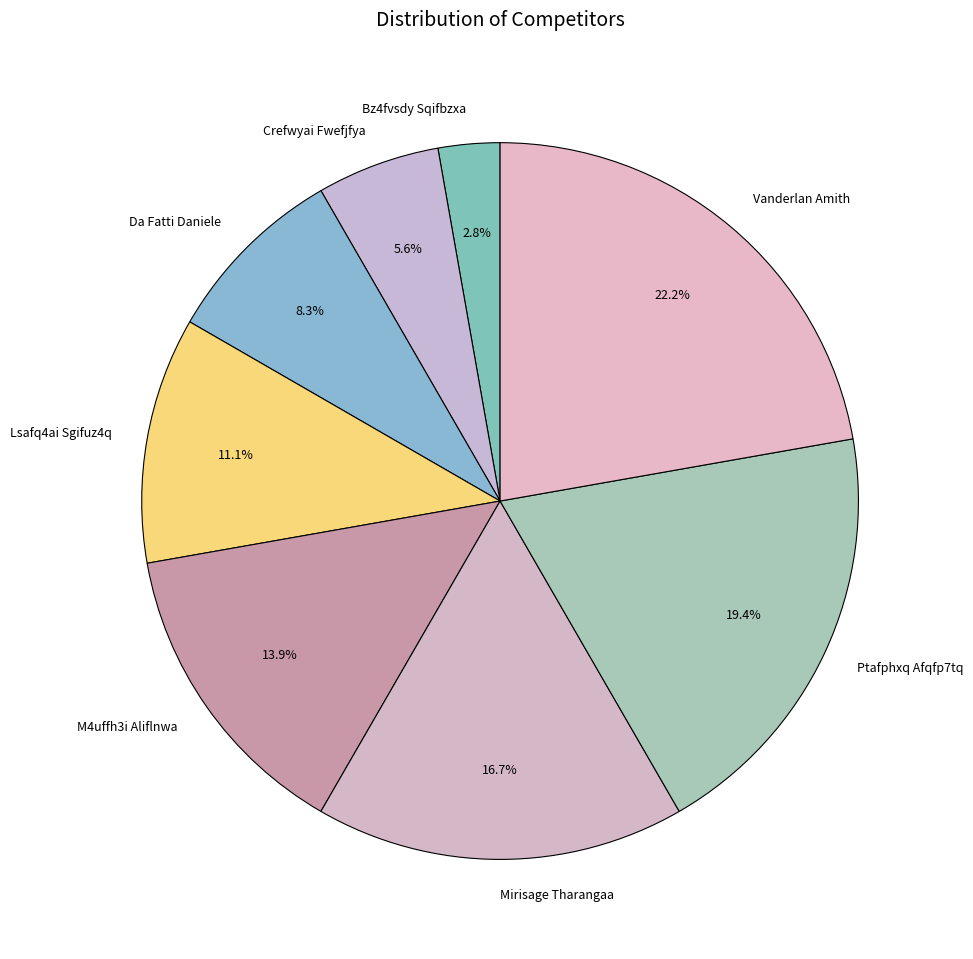

To the nearest percent, what is the combined percentage of Da Fatti Daniele and Lsafq4ai Sgifuz4q?

19%